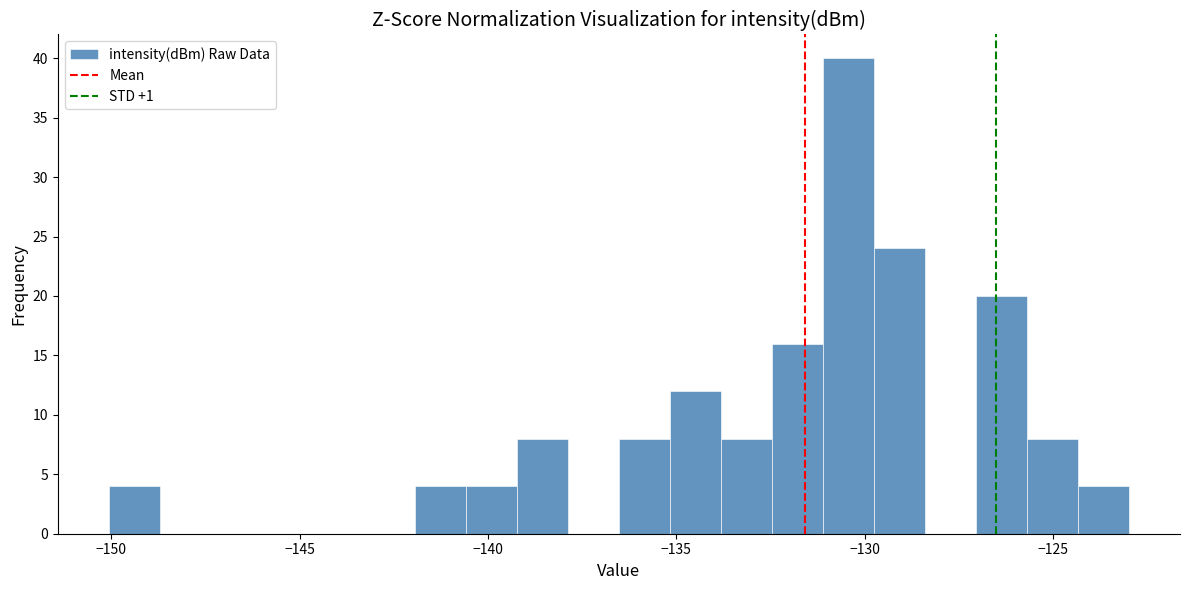

Around what value on the x-axis is the tallest bar? Give the approximate position of its centre, as read against the axis.

-130.5